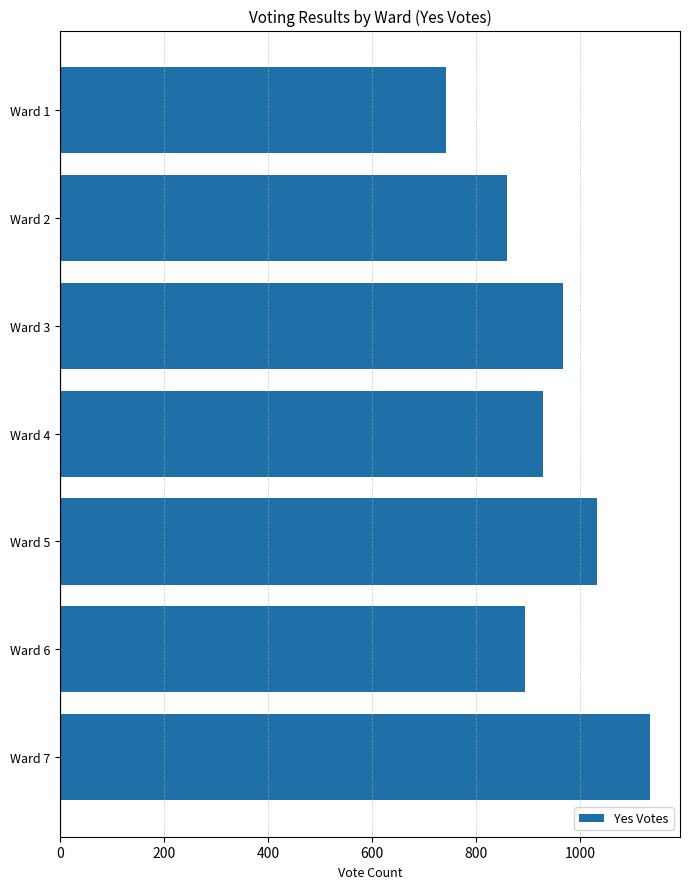

Does the chart contain stacked bars?

No